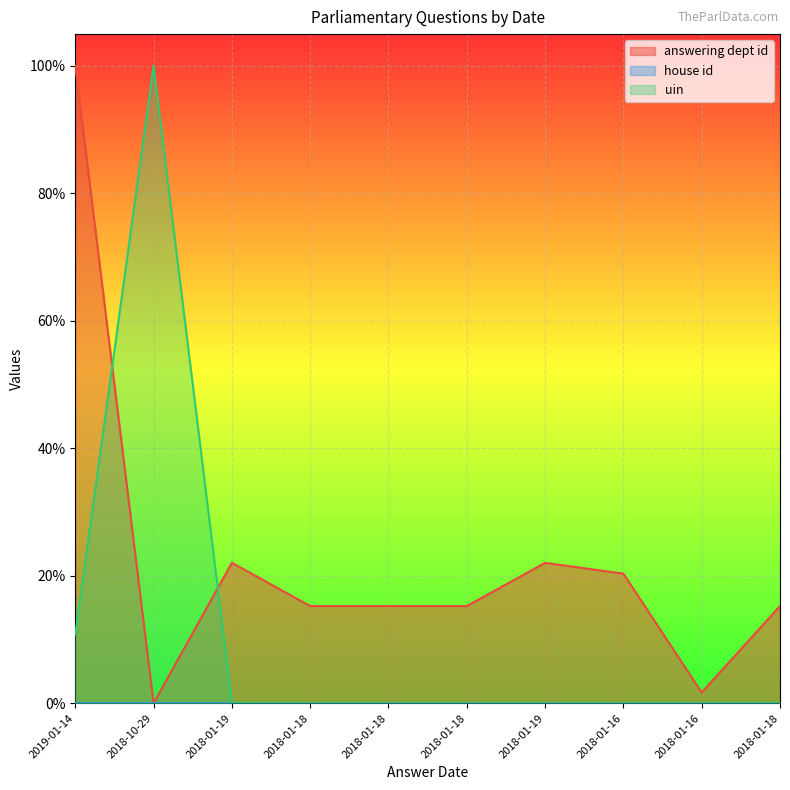

Count the number of categories in the chart.

10